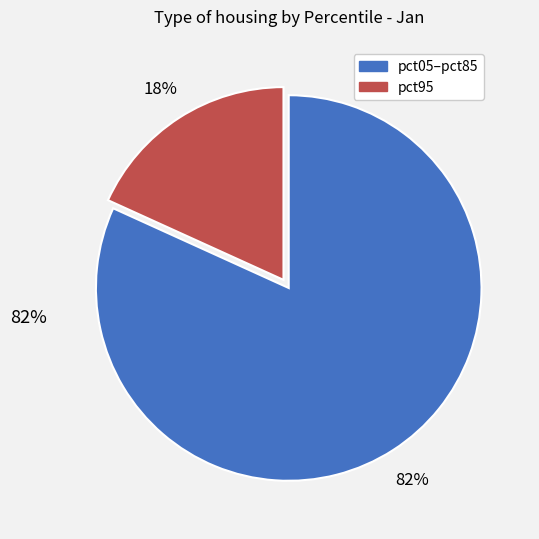

How many slices are in this pie chart?

2